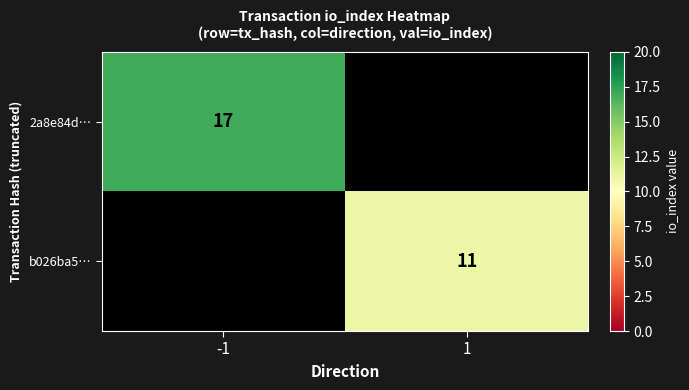

What is the smallest value displayed?

11.0